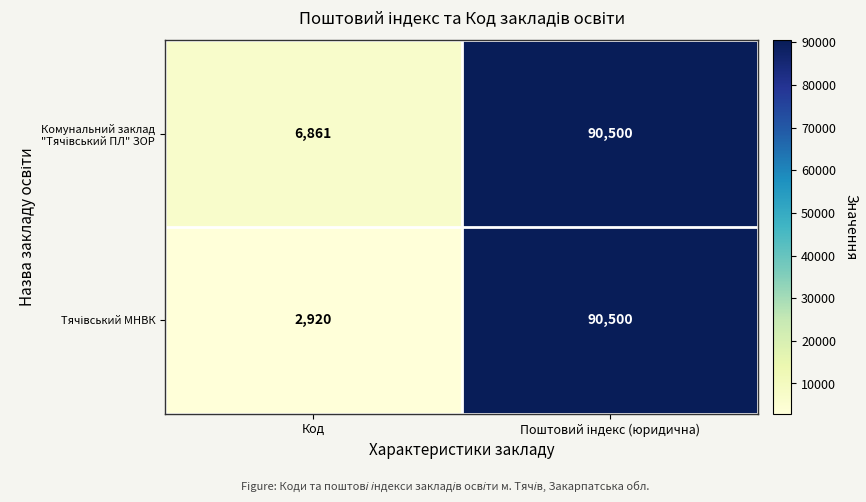

What is the smallest value displayed?

2920